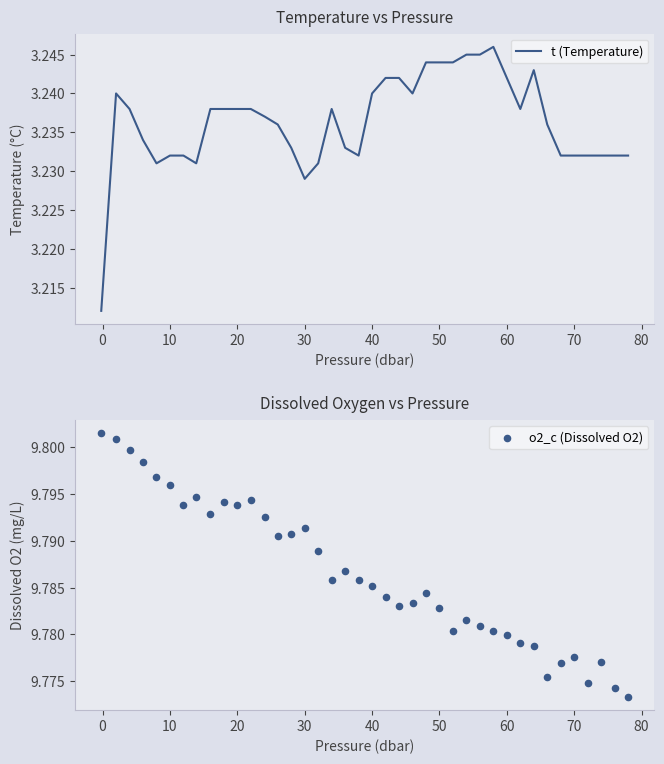

Is it true that t (Temperature) equals 1.9 at 10?

False